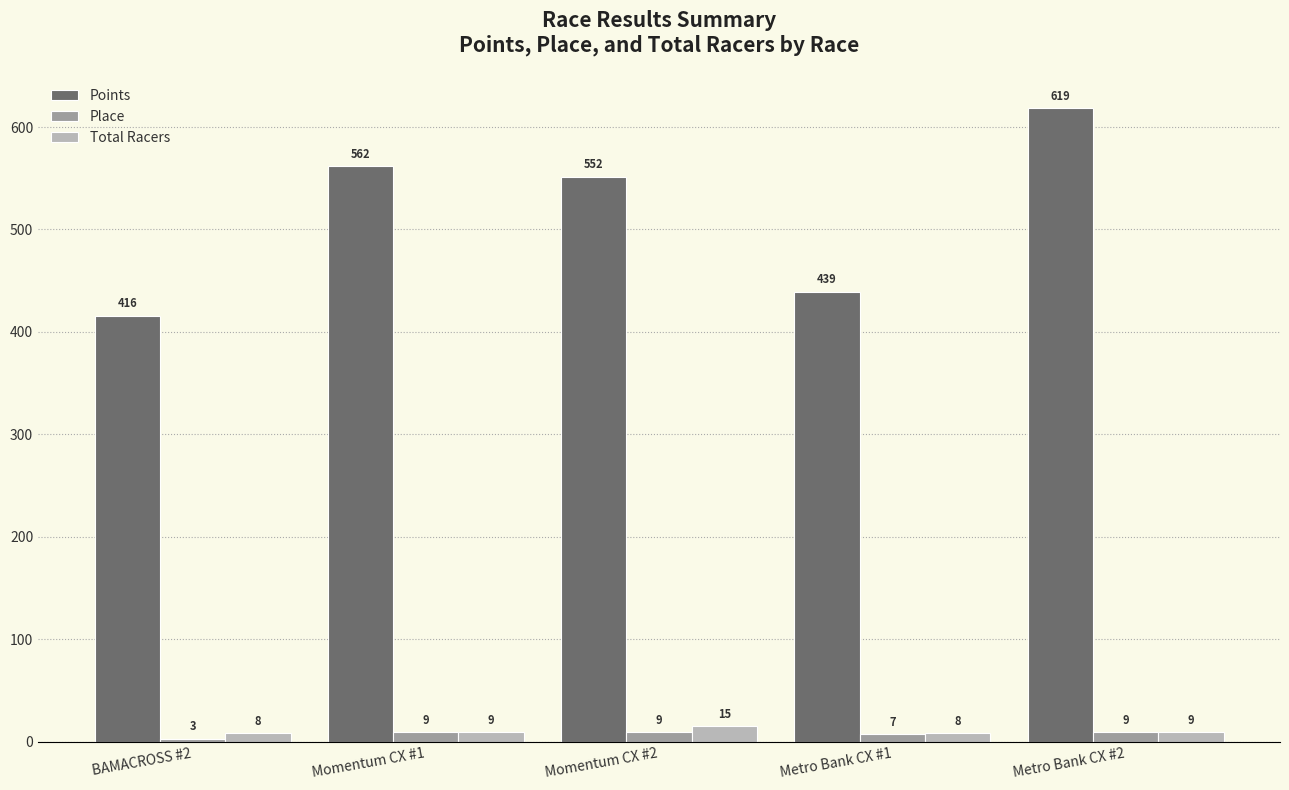

What is the difference between the Points values at Metro Bank CX #1 and Metro Bank CX #2?

179.6